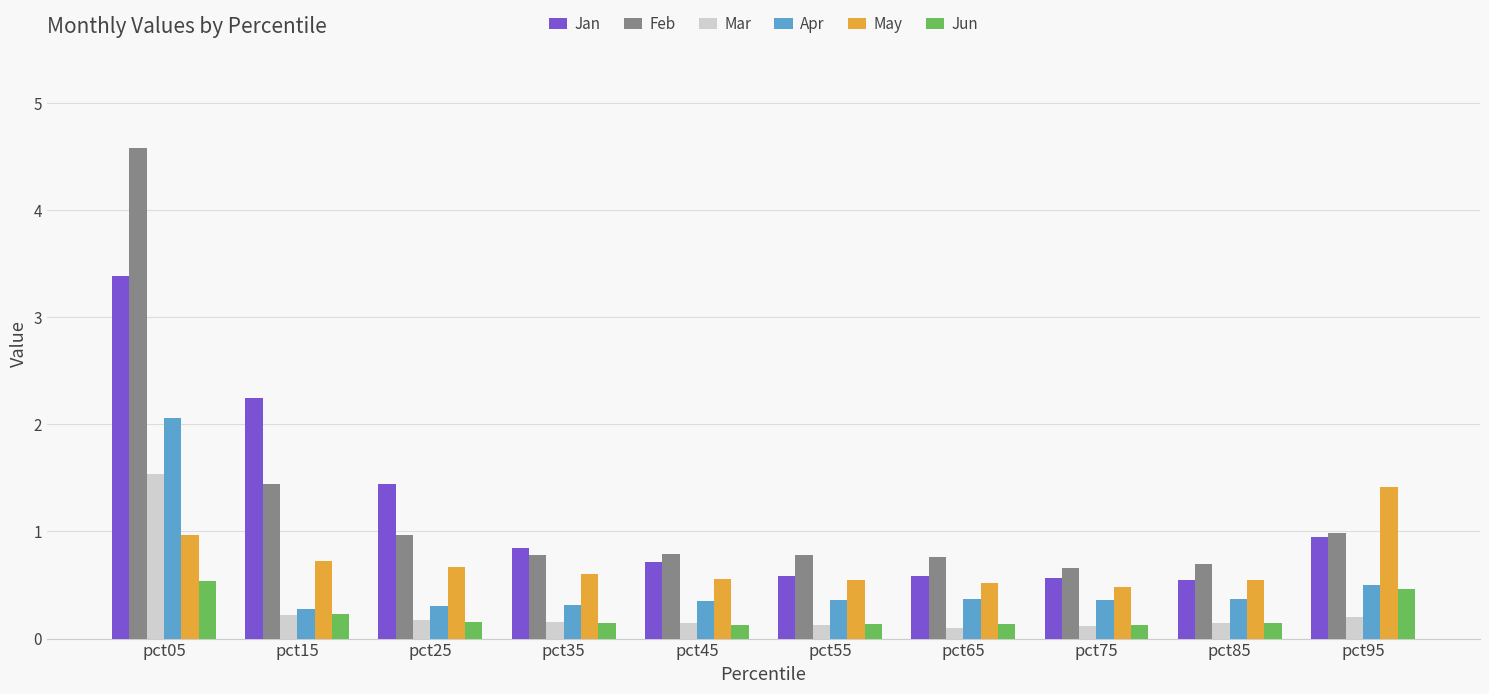

What is the difference between the second highest and minimum values in the Jun series?

0.3